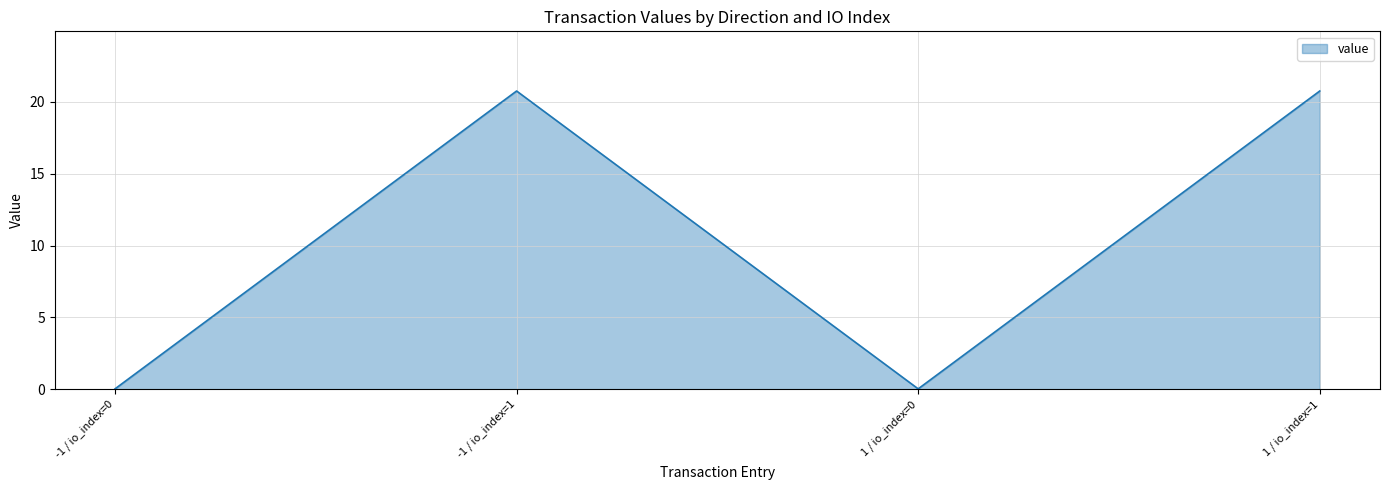

What is the greatest value displayed?

20.7